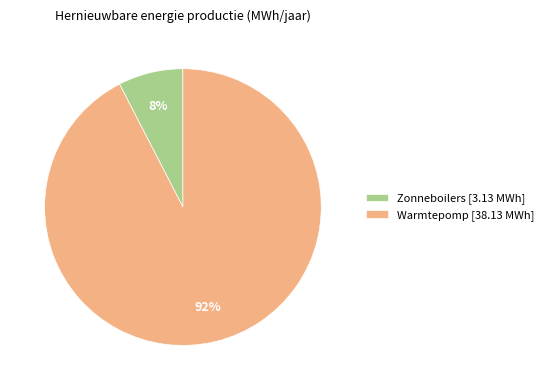

Between Warmtepomp [38.13 MWh] and Zonneboilers [3.13 MWh], which is larger?

Warmtepomp [38.13 MWh]